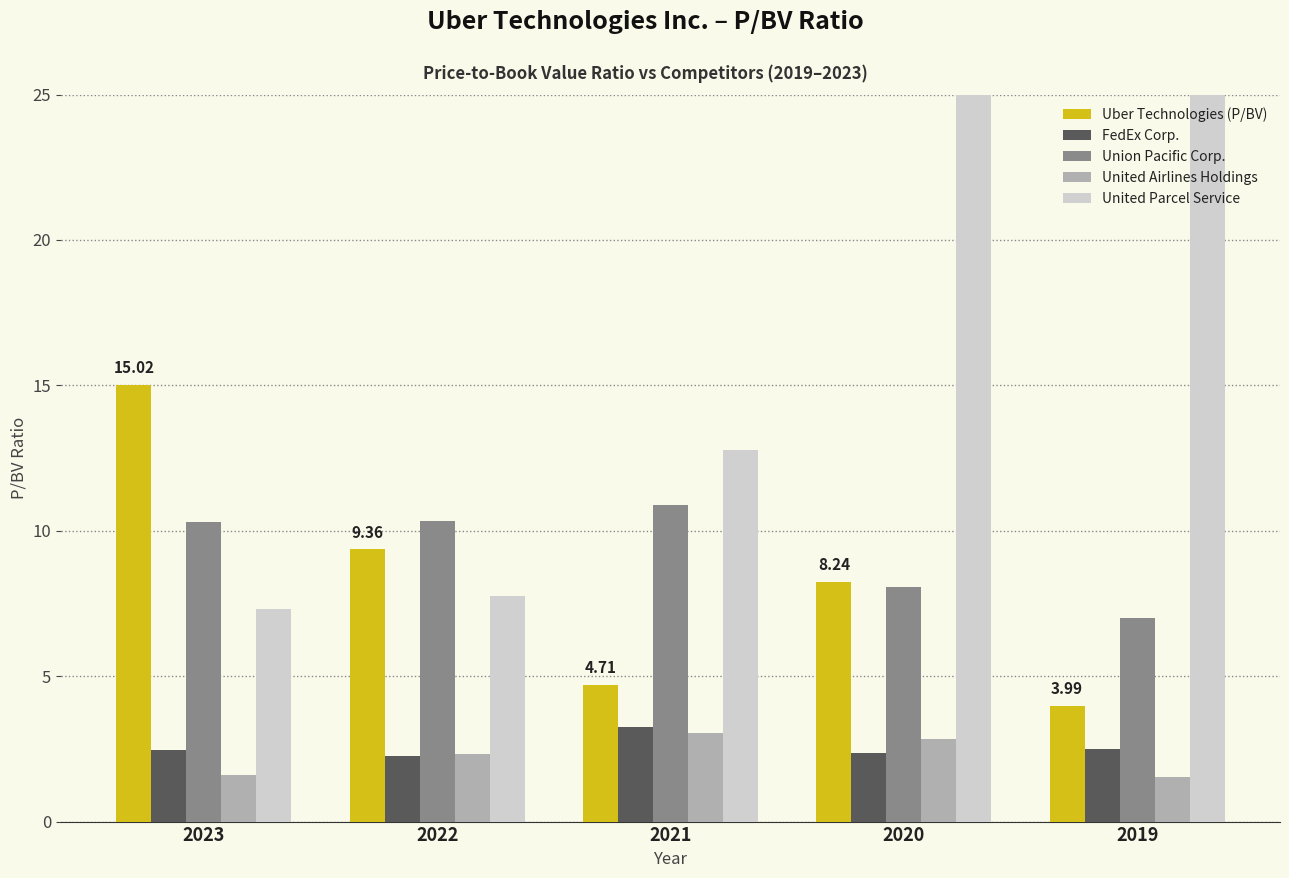

True or false: FedEx Corp. has a value of 2.5 at 2023.

True